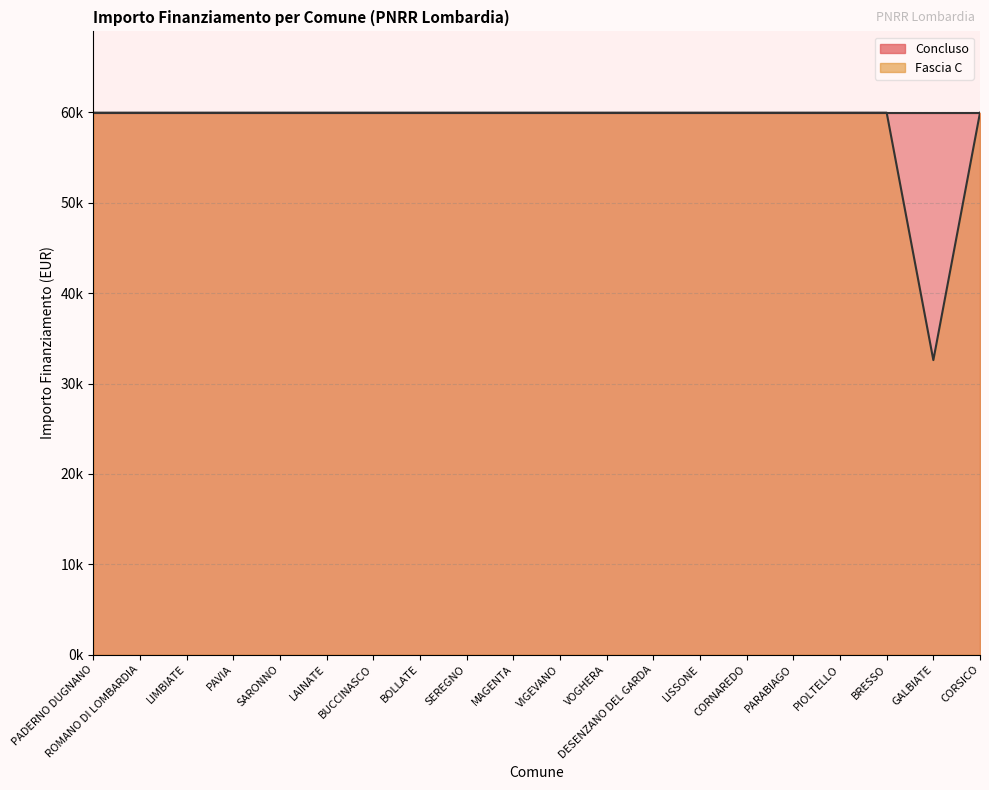

True or false: the data shows 16775 at PADERNO DUGNANO.

False